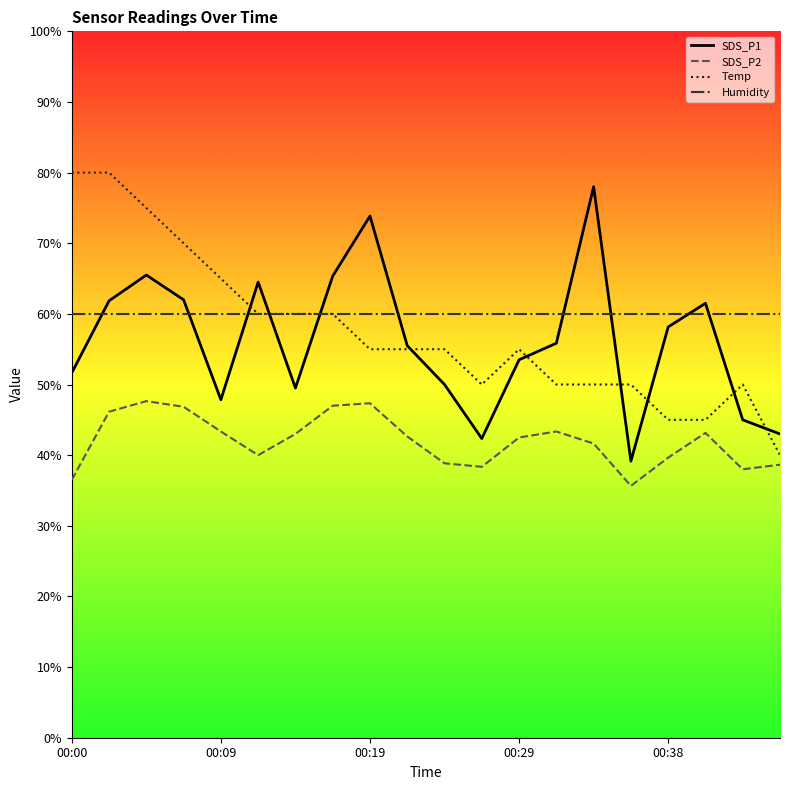

What is the maximum value for SDS_P1?

78.0